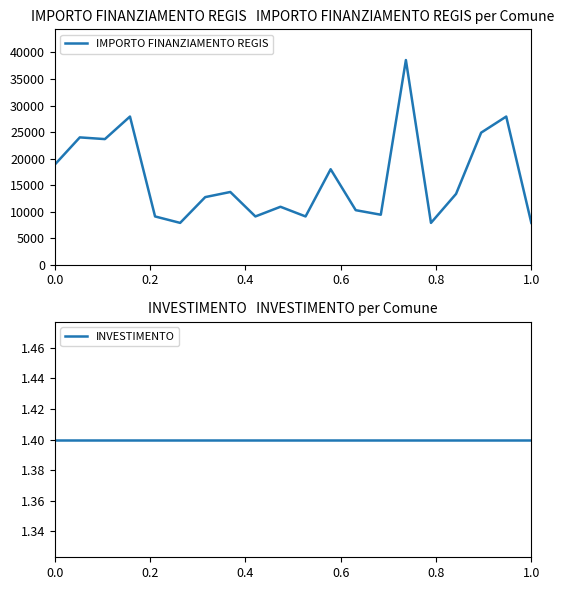

True or false: INVESTIMENTO and IMPORTO FINANZIAMENTO REGIS cross at least once.

False